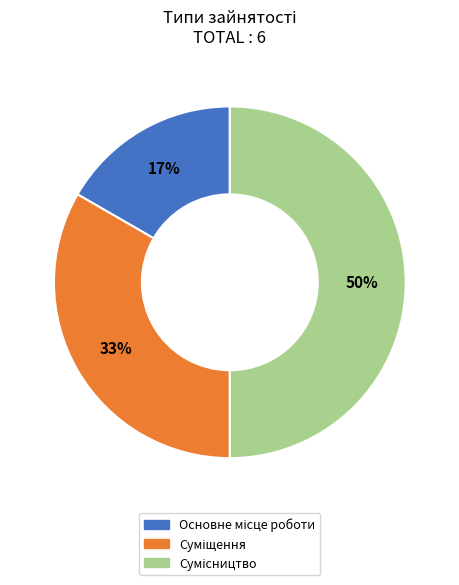

Is it true that Сумісництво is 50% of the pie?

True